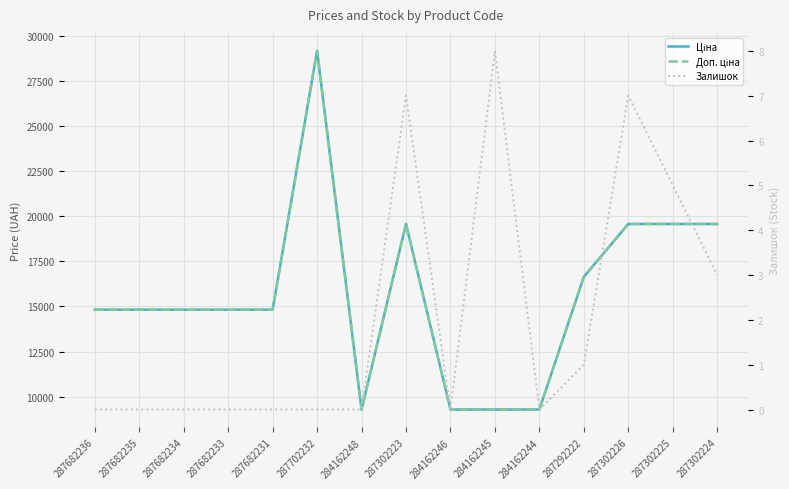

What is the label of the 10th point from the left?

284162245